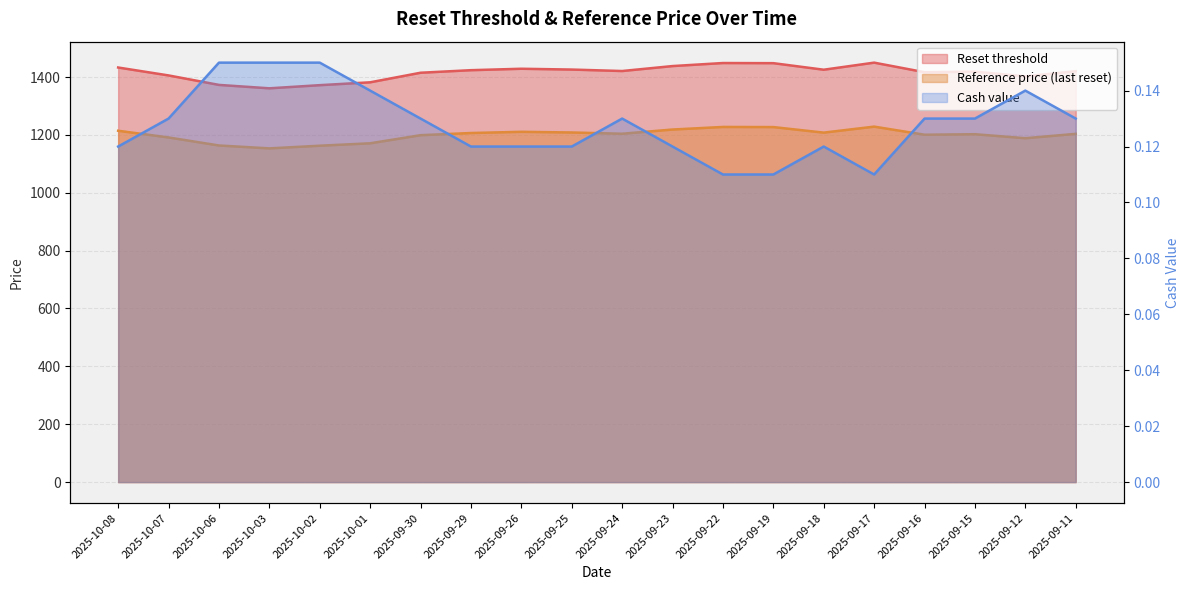

What is the difference between the highest and lowest values at 2025-10-01?

1381.5